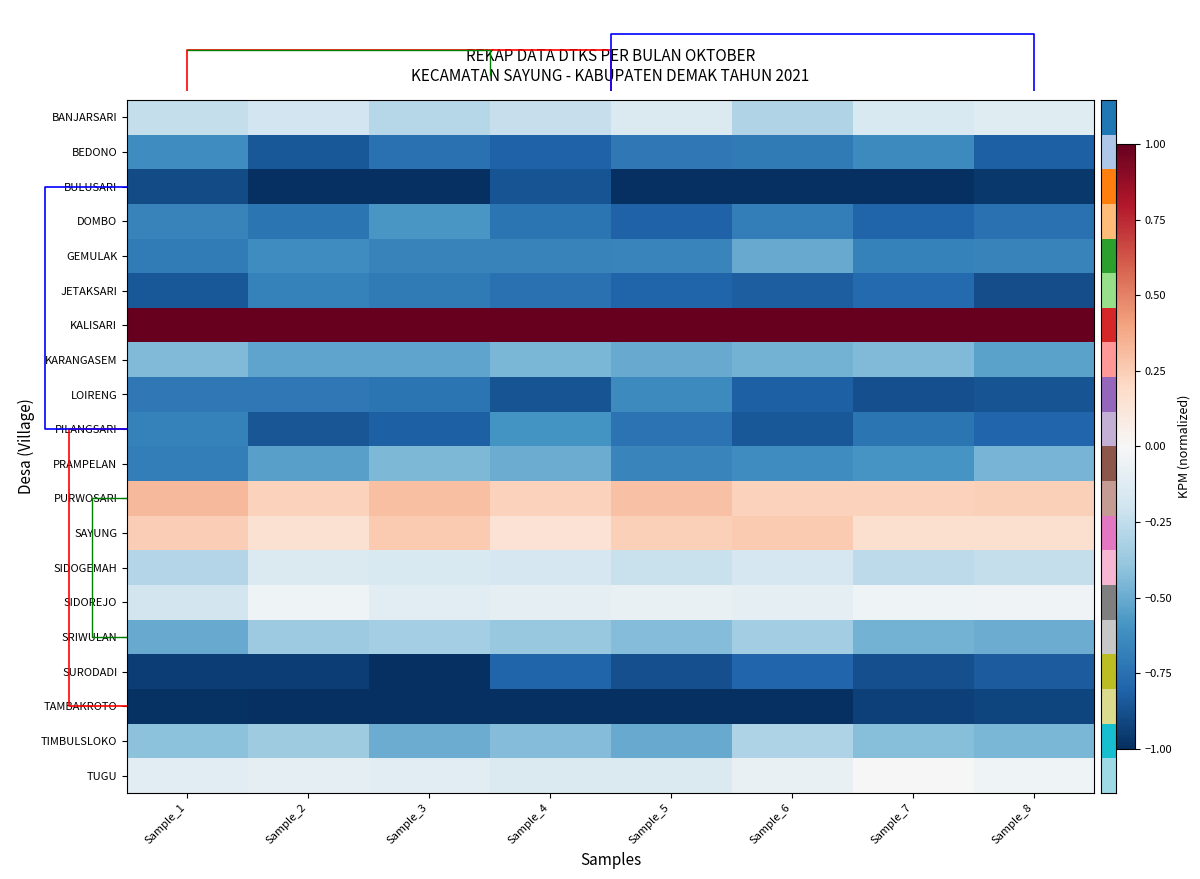

At how many categories does at least one series exceed 0?

8